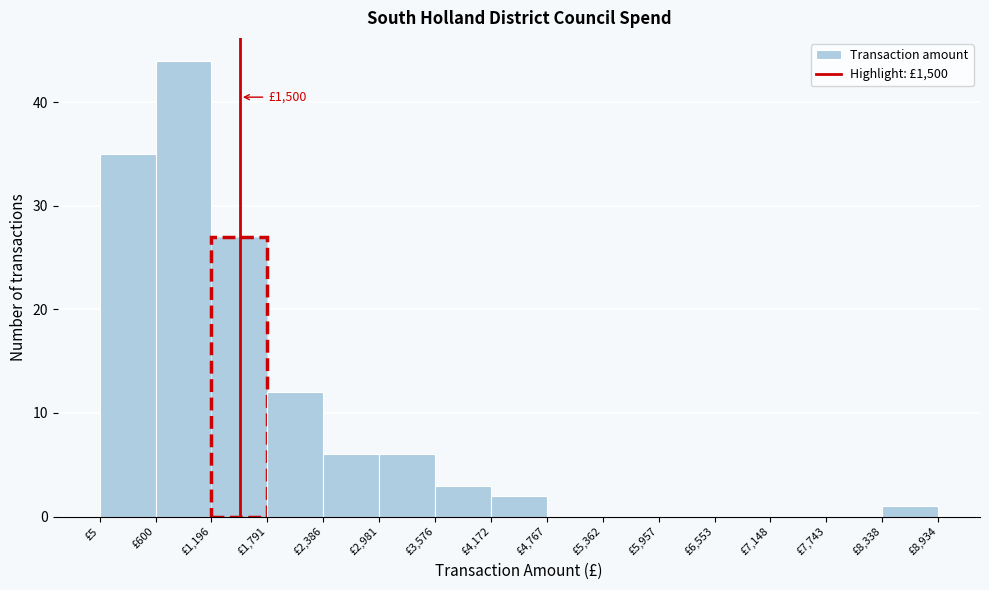

Over which range of the x-axis is the bar tallest?

600 to 1200